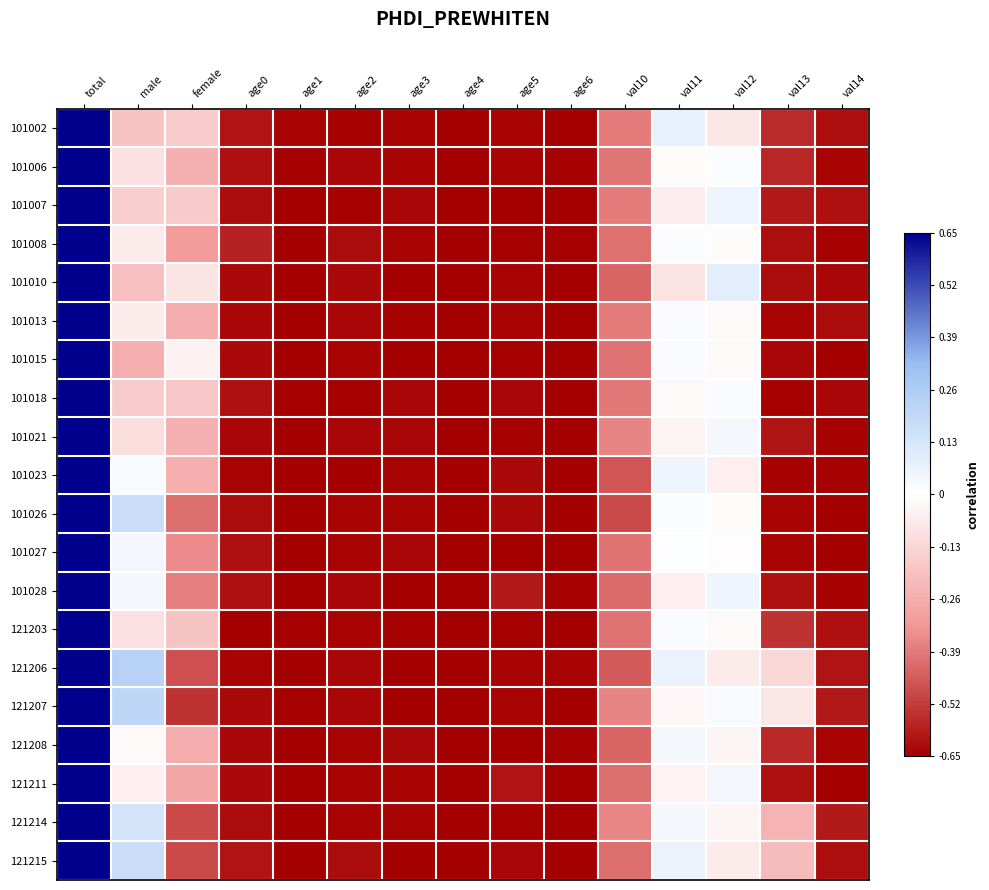

Reading left to right, what are all the values shown in this chart?

101002: total=0.7	male=-0.2	female=-0.2	age0=-0.6	age1=-0.6	age2=-0.6	age3=-0.6	age4=-0.7	age5=-0.6	age6=-0.7	val10=-0.4	val11=0.1	val12=-0.1	val13=-0.6	val14=-0.6
101006: total=0.7	male=-0.1	female=-0.2	age0=-0.6	age1=-0.6	age2=-0.6	age3=-0.6	age4=-0.7	age5=-0.6	age6=-0.6	val10=-0.4	val11=-0.0	val12=0.0	val13=-0.6	val14=-0.6
101007: total=0.7	male=-0.2	female=-0.2	age0=-0.6	age1=-0.7	age2=-0.6	age3=-0.6	age4=-0.7	age5=-0.7	age6=-0.7	val10=-0.4	val11=-0.1	val12=0.1	val13=-0.6	val14=-0.6
101008: total=0.7	male=-0.1	female=-0.3	age0=-0.6	age1=-0.7	age2=-0.6	age3=-0.6	age4=-0.7	age5=-0.6	age6=-0.6	val10=-0.4	val11=0.0	val12=-0.0	val13=-0.6	val14=-0.6
101010: total=0.7	male=-0.2	female=-0.1	age0=-0.6	age1=-0.7	age2=-0.6	age3=-0.6	age4=-0.7	age5=-0.6	age6=-0.7	val10=-0.4	val11=-0.1	val12=0.1	val13=-0.6	val14=-0.6
101013: total=0.7	male=-0.1	female=-0.3	age0=-0.6	age1=-0.7	age2=-0.6	age3=-0.6	age4=-0.7	age5=-0.6	age6=-0.6	val10=-0.4	val11=0.0	val12=-0.0	val13=-0.6	val14=-0.6
101015: total=0.7	male=-0.3	female=-0.0	age0=-0.6	age1=-0.7	age2=-0.6	age3=-0.6	age4=-0.7	age5=-0.6	age6=-0.7	val10=-0.4	val11=0.0	val12=-0.0	val13=-0.6	val14=-0.6
101018: total=0.7	male=-0.2	female=-0.2	age0=-0.6	age1=-0.6	age2=-0.6	age3=-0.6	age4=-0.7	age5=-0.6	age6=-0.7	val10=-0.4	val11=-0.0	val12=0.0	val13=-0.6	val14=-0.6
101021: total=0.7	male=-0.1	female=-0.2	age0=-0.6	age1=-0.7	age2=-0.6	age3=-0.6	age4=-0.7	age5=-0.6	age6=-0.7	val10=-0.4	val11=-0.0	val12=0.0	val13=-0.6	val14=-0.6
101023: total=0.7	male=0.0	female=-0.3	age0=-0.6	age1=-0.7	age2=-0.7	age3=-0.6	age4=-0.7	age5=-0.6	age6=-0.7	val10=-0.5	val11=0.0	val12=-0.0	val13=-0.6	val14=-0.6
101026: total=0.7	male=0.2	female=-0.4	age0=-0.6	age1=-0.7	age2=-0.6	age3=-0.6	age4=-0.7	age5=-0.6	age6=-0.7	val10=-0.5	val11=0.0	val12=-0.0	val13=-0.6	val14=-0.7
101027: total=0.7	male=0.0	female=-0.4	age0=-0.6	age1=-0.7	age2=-0.6	age3=-0.6	age4=-0.7	age5=-0.7	age6=-0.7	val10=-0.4	val11=0.0	val12=-0.0	val13=-0.6	val14=-0.7
101028: total=0.7	male=0.0	female=-0.4	age0=-0.6	age1=-0.7	age2=-0.6	age3=-0.7	age4=-0.7	age5=-0.6	age6=-0.6	val10=-0.4	val11=-0.0	val12=0.0	val13=-0.6	val14=-0.6
121203: total=0.7	male=-0.1	female=-0.2	age0=-0.7	age1=-0.6	age2=-0.6	age3=-0.6	age4=-0.7	age5=-0.6	age6=-0.7	val10=-0.4	val11=0.0	val12=-0.0	val13=-0.5	val14=-0.6
121206: total=0.7	male=0.2	female=-0.5	age0=-0.6	age1=-0.7	age2=-0.6	age3=-0.7	age4=-0.7	age5=-0.6	age6=-0.6	val10=-0.5	val11=0.1	val12=-0.1	val13=-0.1	val14=-0.6
121207: total=0.7	male=0.2	female=-0.5	age0=-0.6	age1=-0.6	age2=-0.6	age3=-0.7	age4=-0.7	age5=-0.6	age6=-0.7	val10=-0.4	val11=-0.0	val12=0.0	val13=-0.1	val14=-0.6
121208: total=0.7	male=-0.0	female=-0.3	age0=-0.6	age1=-0.7	age2=-0.6	age3=-0.6	age4=-0.7	age5=-0.7	age6=-0.6	val10=-0.4	val11=0.0	val12=-0.0	val13=-0.6	val14=-0.6
121211: total=0.7	male=-0.0	female=-0.3	age0=-0.6	age1=-0.7	age2=-0.6	age3=-0.6	age4=-0.7	age5=-0.6	age6=-0.7	val10=-0.4	val11=-0.0	val12=0.0	val13=-0.6	val14=-0.7
121214: total=0.7	male=0.1	female=-0.5	age0=-0.6	age1=-0.7	age2=-0.6	age3=-0.6	age4=-0.7	age5=-0.6	age6=-0.7	val10=-0.4	val11=0.0	val12=-0.0	val13=-0.2	val14=-0.6
121215: total=0.7	male=0.2	female=-0.5	age0=-0.6	age1=-0.7	age2=-0.6	age3=-0.7	age4=-0.7	age5=-0.6	age6=-0.7	val10=-0.4	val11=0.1	val12=-0.1	val13=-0.2	val14=-0.6